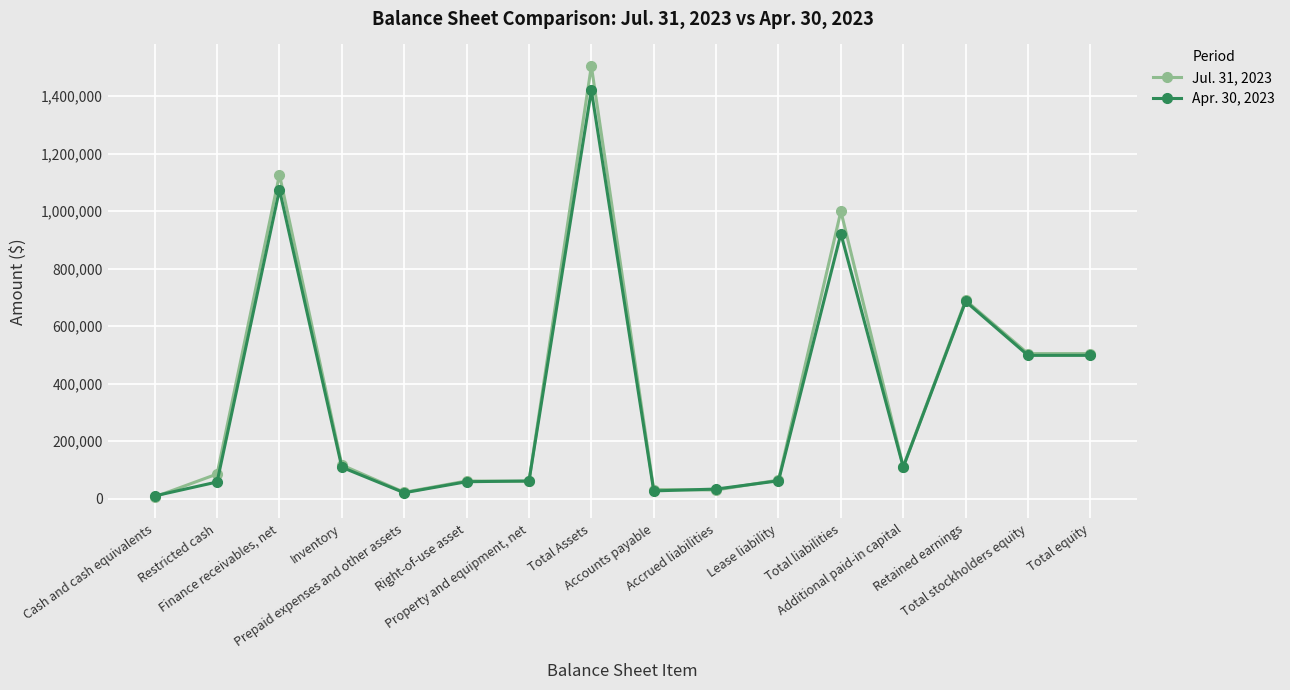

What is the maximum value shown in the chart?

1504721